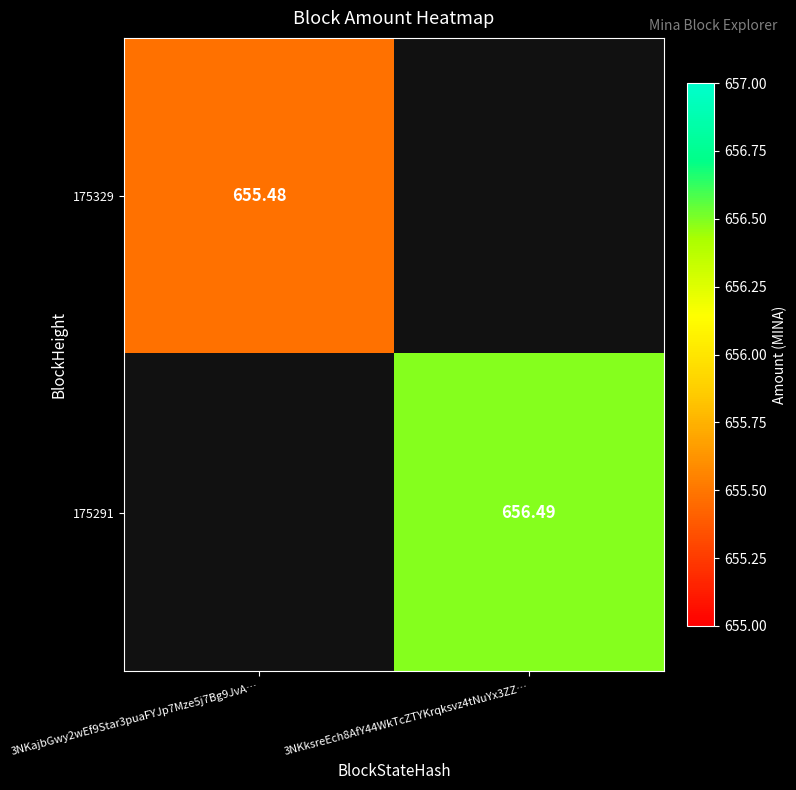

Is the value of 175329 at 3NKajbGwy2wEf9Star3puaFYJp7Mze5j7Bg9JvA… greater than the value of 175291 at 3NKksreEch8AfY44WkTcZTYKrqksvz4tNuYx3ZZ…?

No